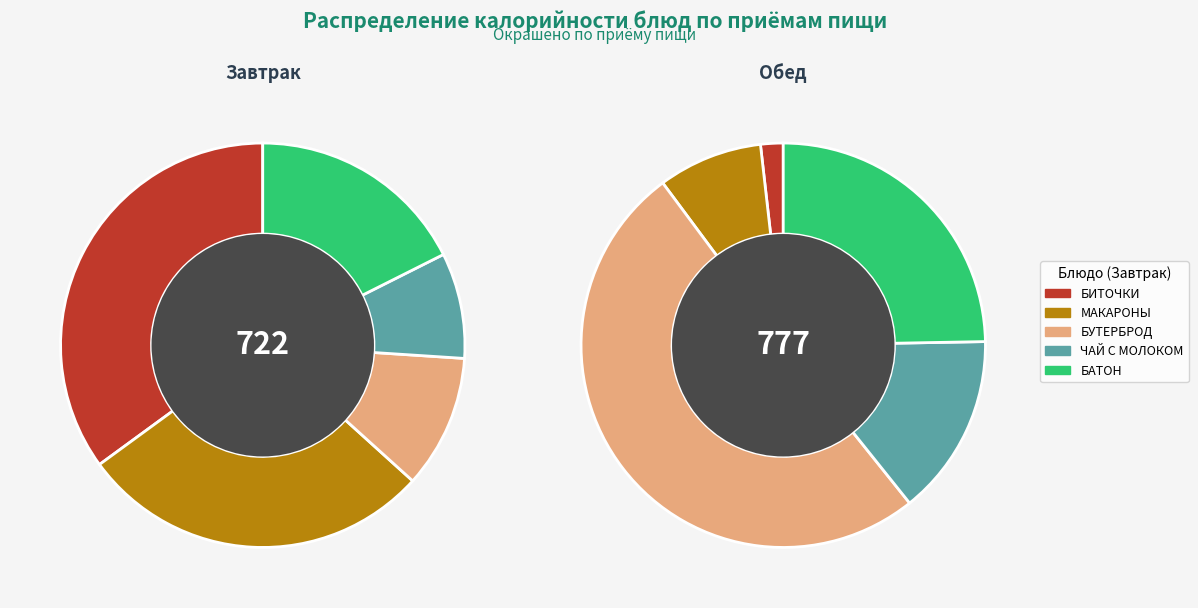

Which series has the widest spread of values?

Обед